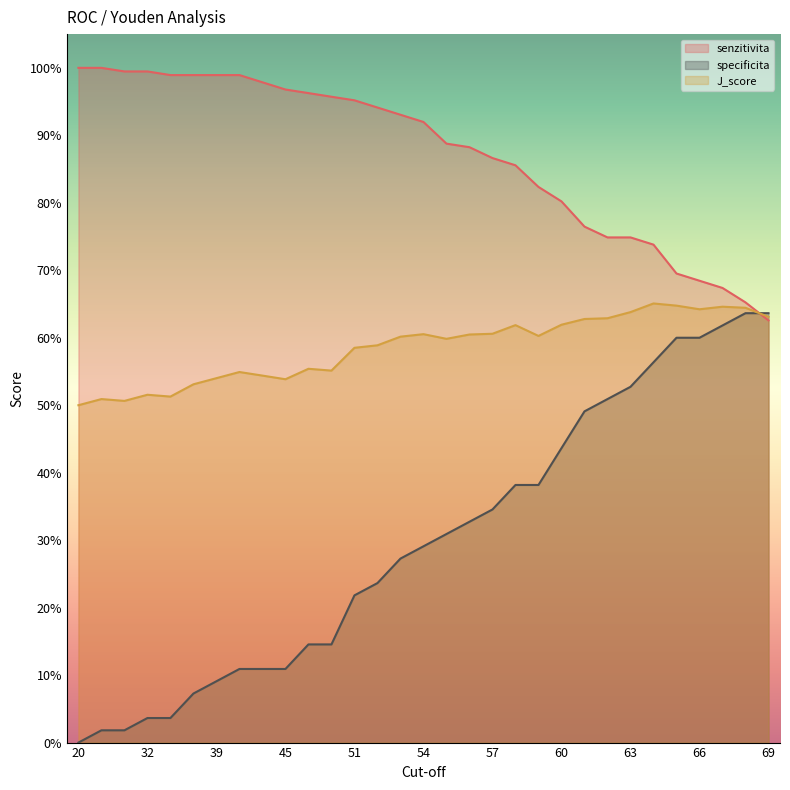

The value of J_score at 55 is 0.8. True or false?

False